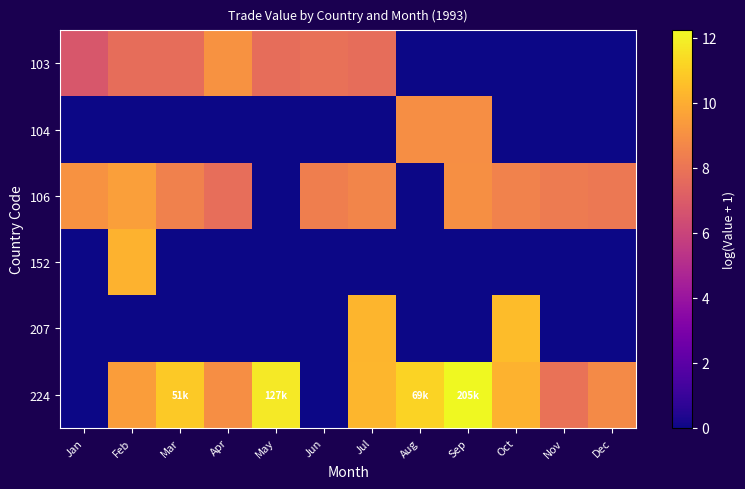

At which category is the sum across all series the highest?

Feb